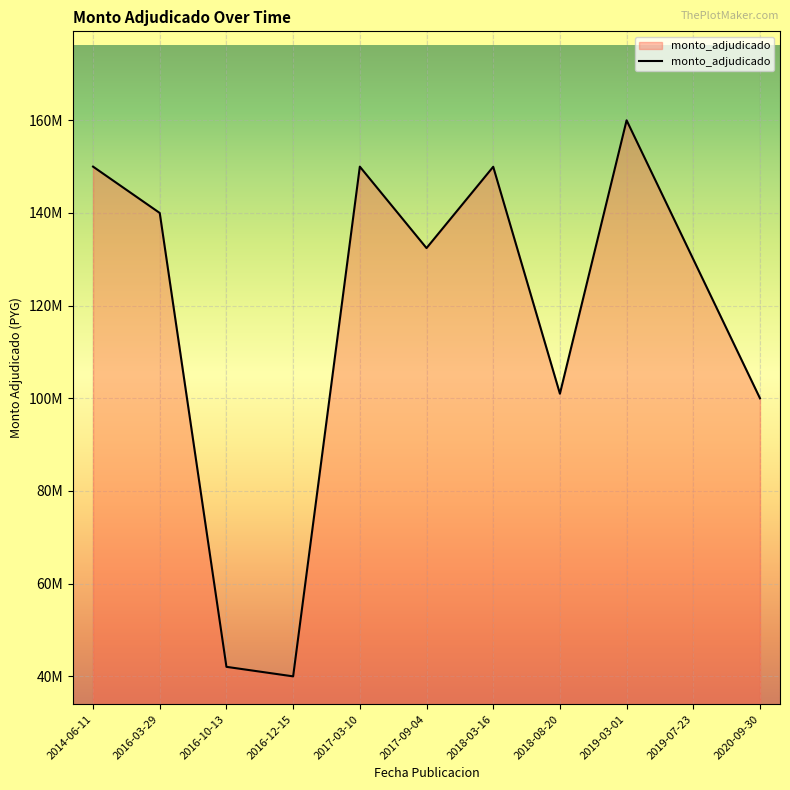

Reading right to left, transcribe all the data shown in this chart.

2020-09-30=99995750	2019-07-23=129997800	2019-03-01=159995800	2018-08-20=100996720	2018-03-16=149966900	2017-09-04=132420000	2017-03-10=149996840	2016-12-15=39997230	2016-10-13=42054150	2016-03-29=139996950	2014-06-11=149999850